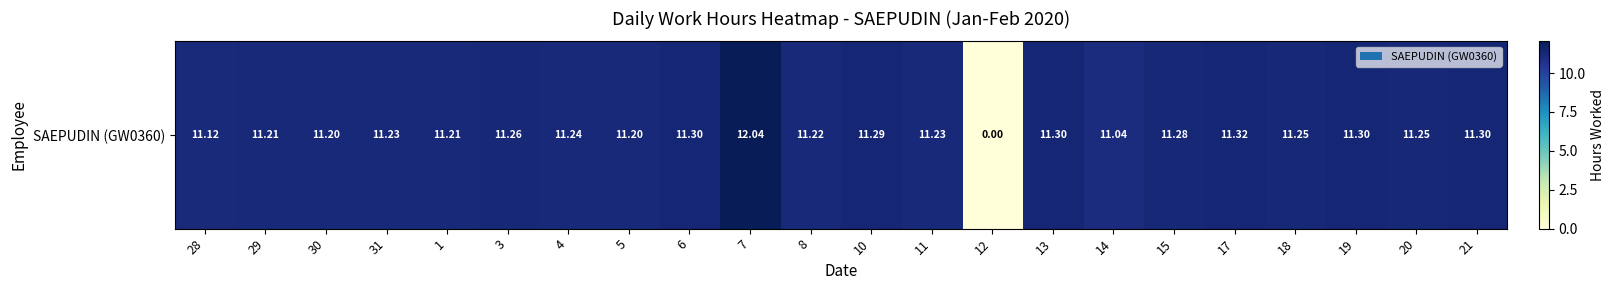

Reading left to right, transcribe all the data shown in this chart.

11.1	11.2	11.2	11.2	11.2	11.3	11.2	11.2	11.3	12.0	11.2	11.3	11.2	0.0	11.3	11.0	11.3	11.3	11.2	11.3	11.2	11.3